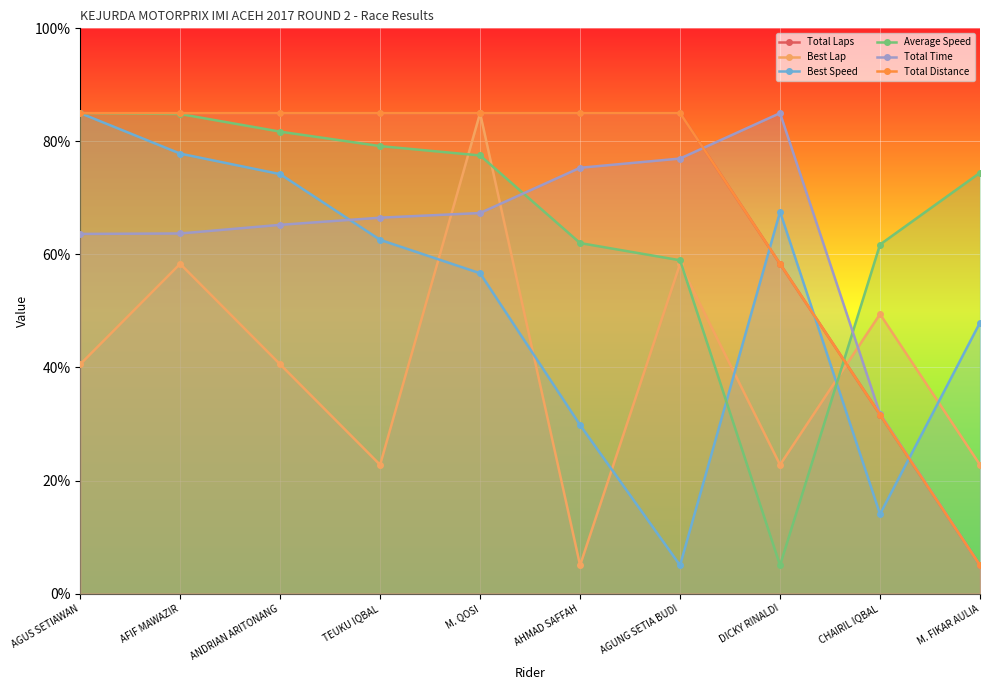

What is the difference between the second highest and second lowest values in the Best Lap series?

35.6